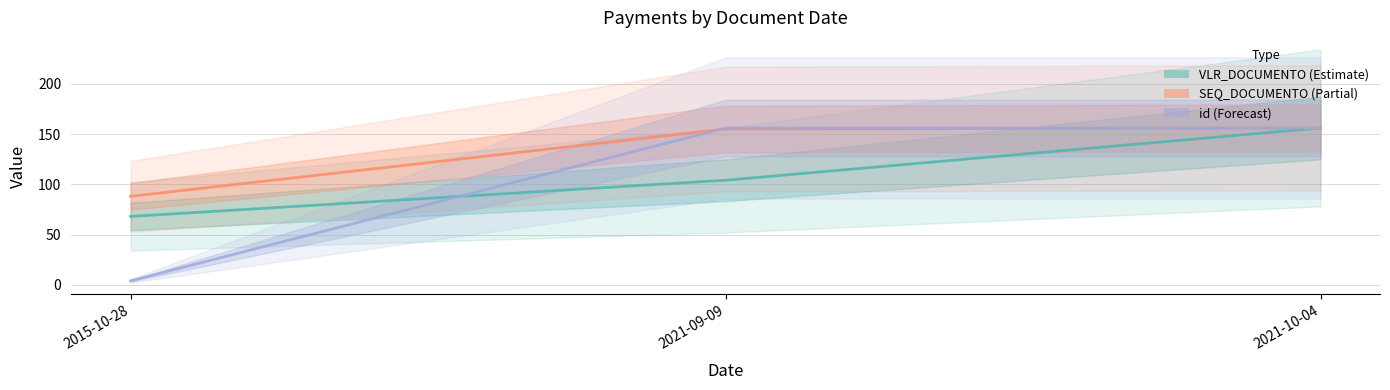

Does the chart display data point markers on the line(s)?

No